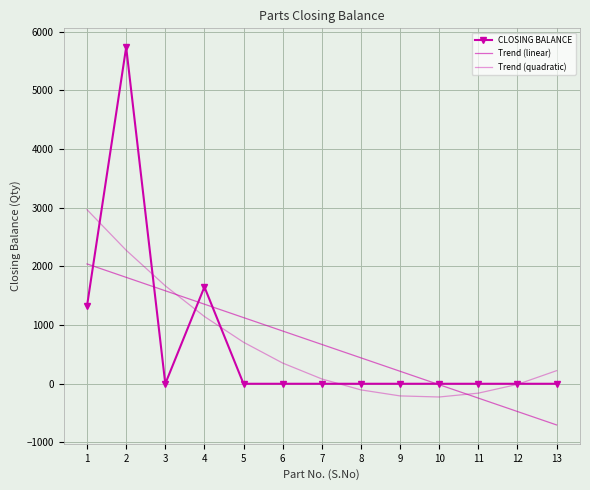

What is the value of the Trend (linear) point at the 11th from the left?

-244.0